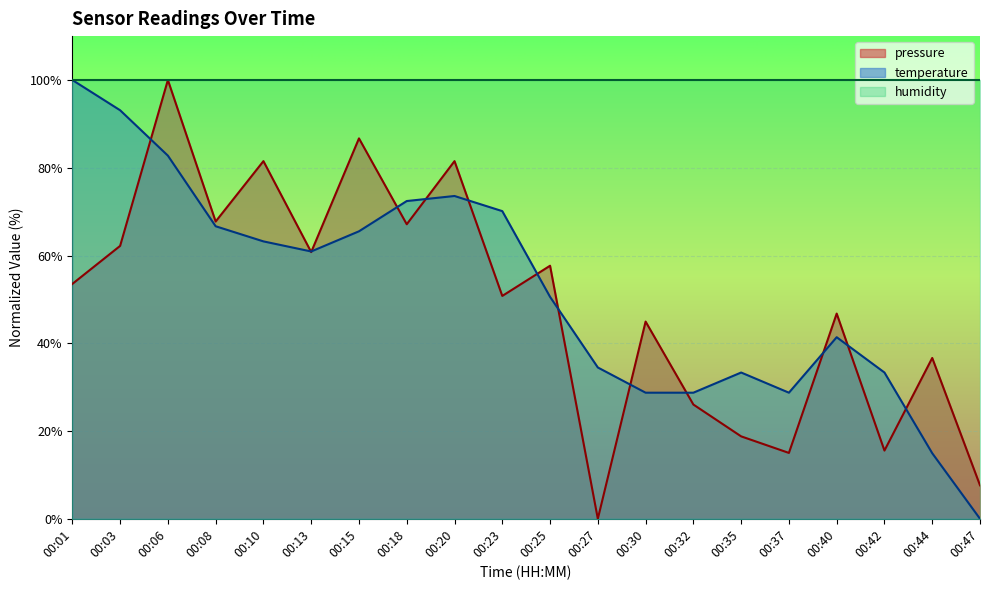

True or false: pressure and temperature intersect in this chart.

True